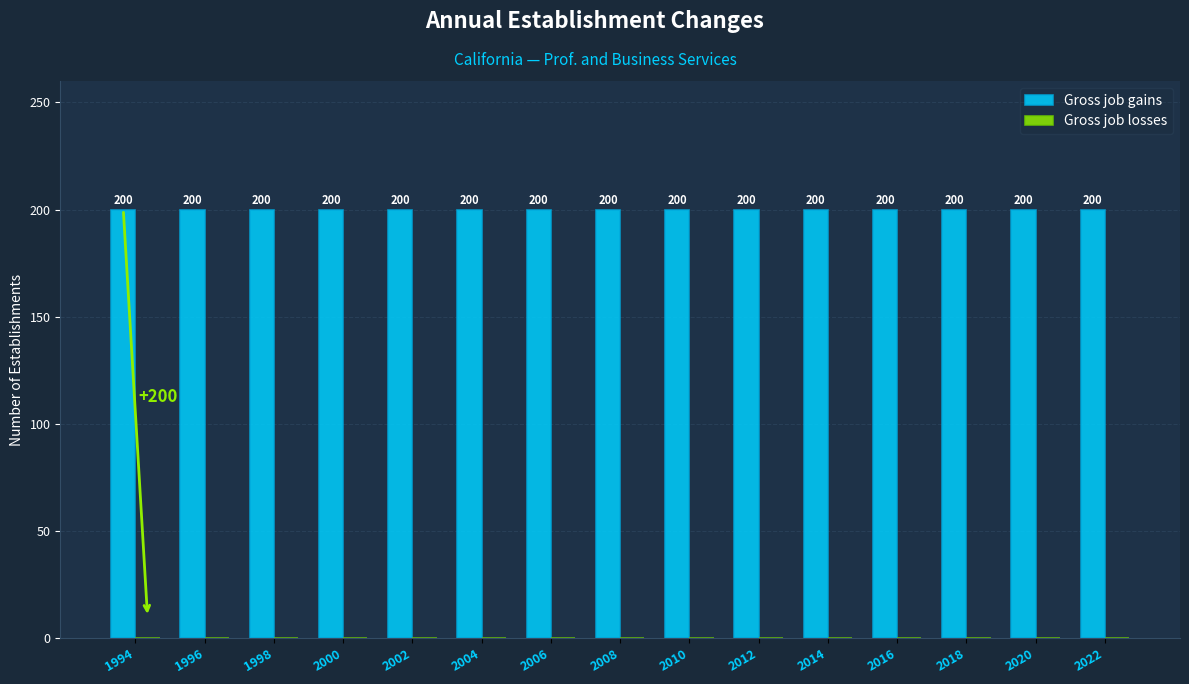

Which series has the largest range (max minus min)?

Gross job gains